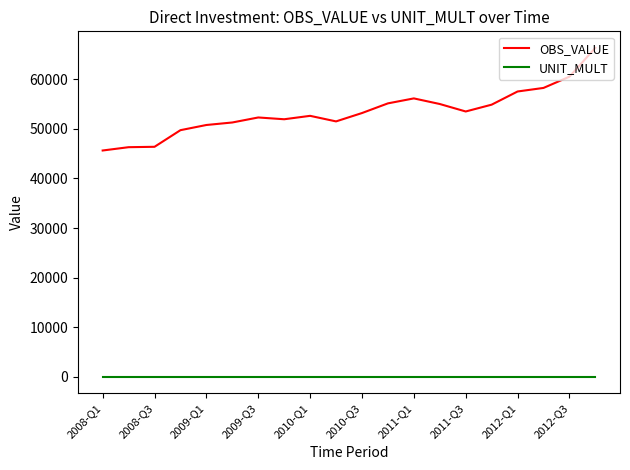

Rank the series by their maximum value, from lowest to highest.

UNIT_MULT, OBS_VALUE